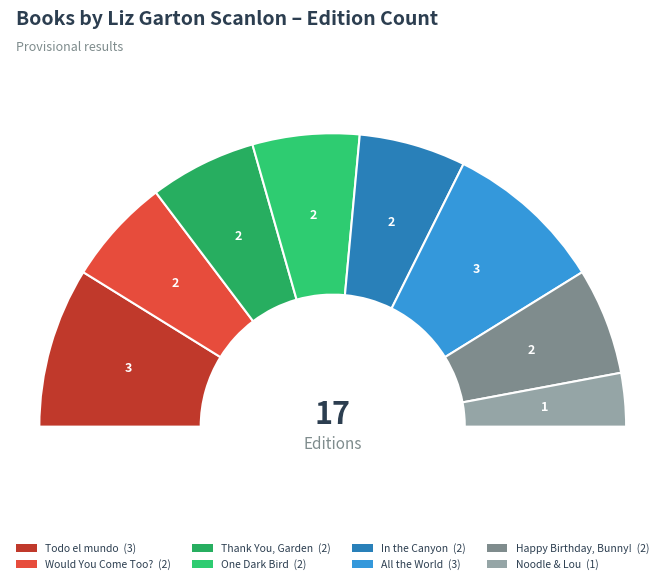

What is the smallest slice in the pie chart?

Noodle & Lou